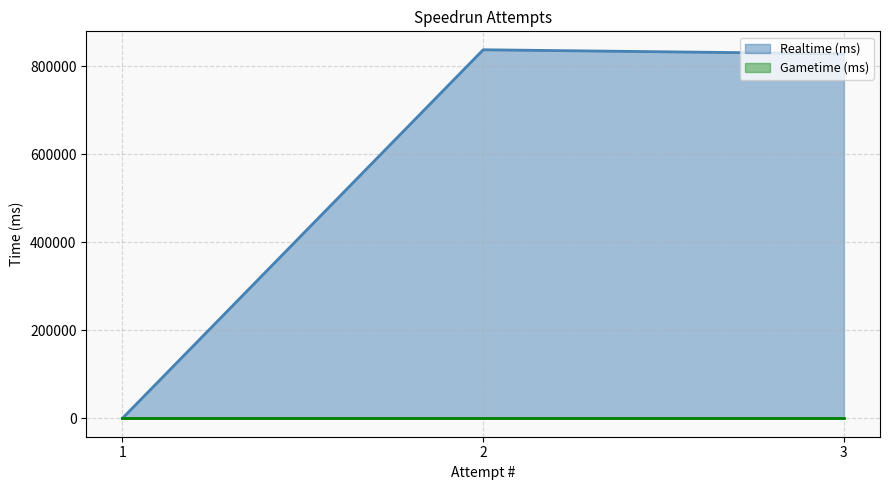

What is the sum of all values?

1666891